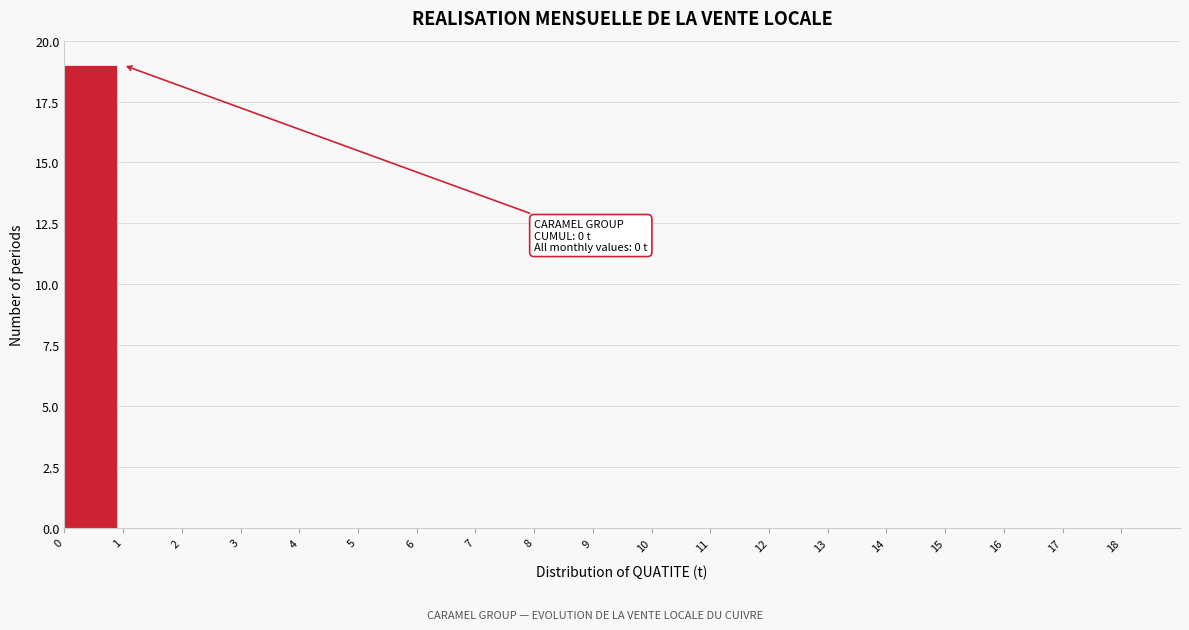

Over which range of the x-axis is the bar tallest?

0 to 1